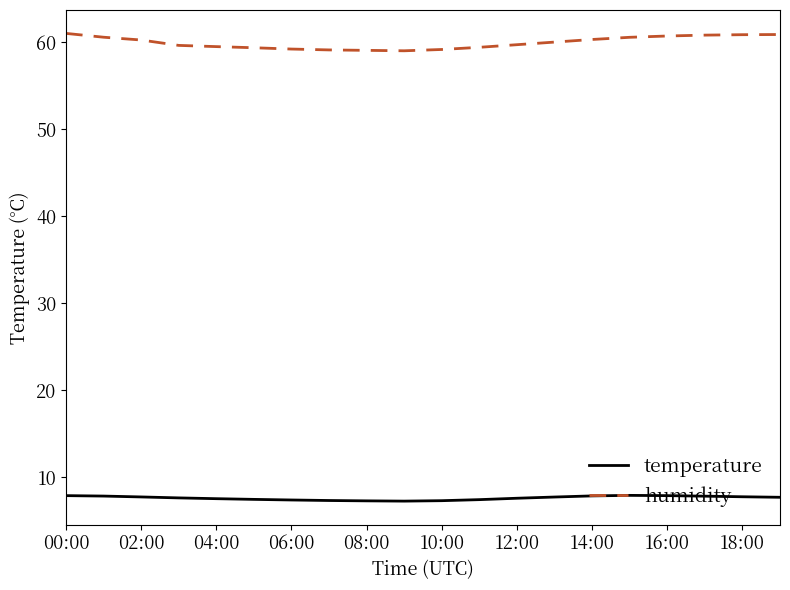

What is the minimum value for humidity?

59.0